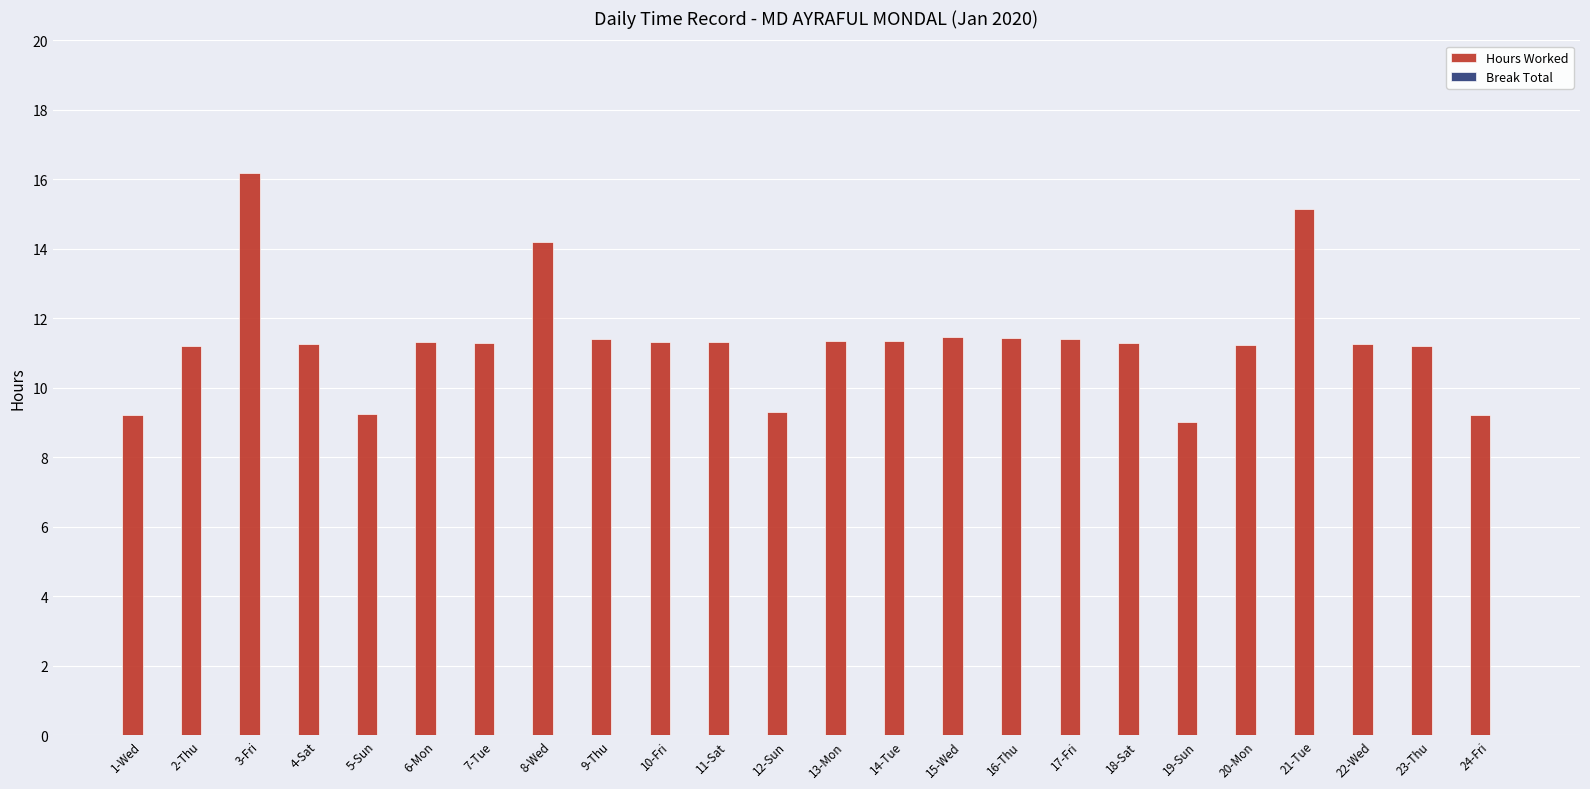

What is the sum of the values at 14-Tue and 1-Wed?

20.6